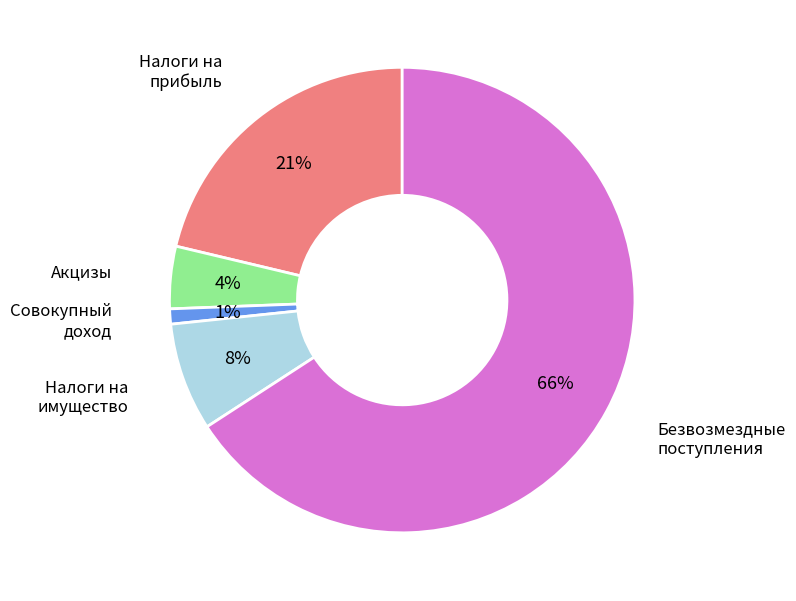

Is there any slice that represents more than half of the pie?

Yes